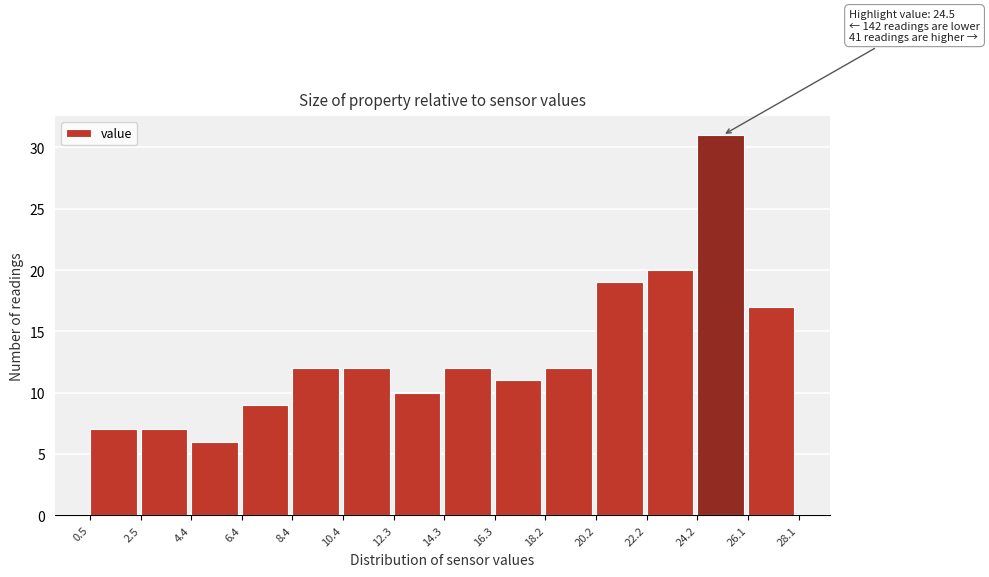

Which range on the x-axis has the tallest bar?

24.2 to 26.1